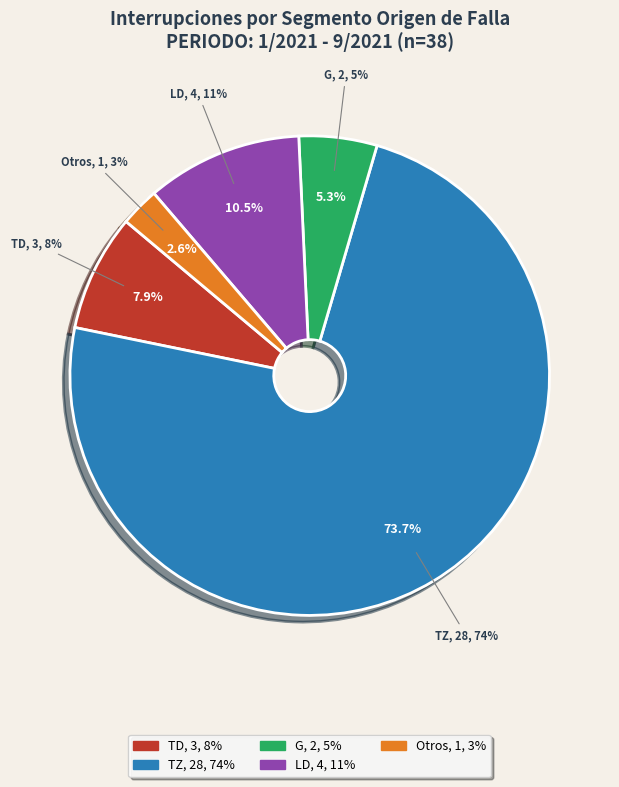

True or false: RE accounts for 0% of the total.

True